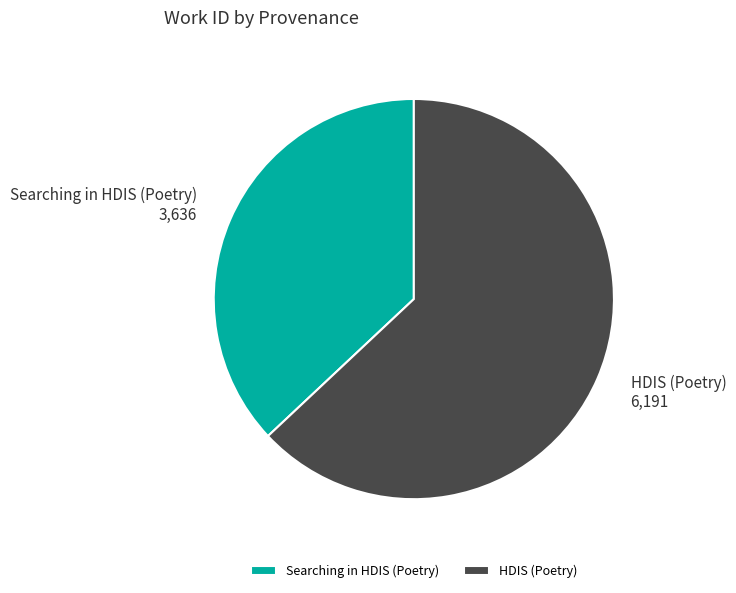

The Searching in HDIS (Poetry) slice represents 28% of the pie. True or false?

False